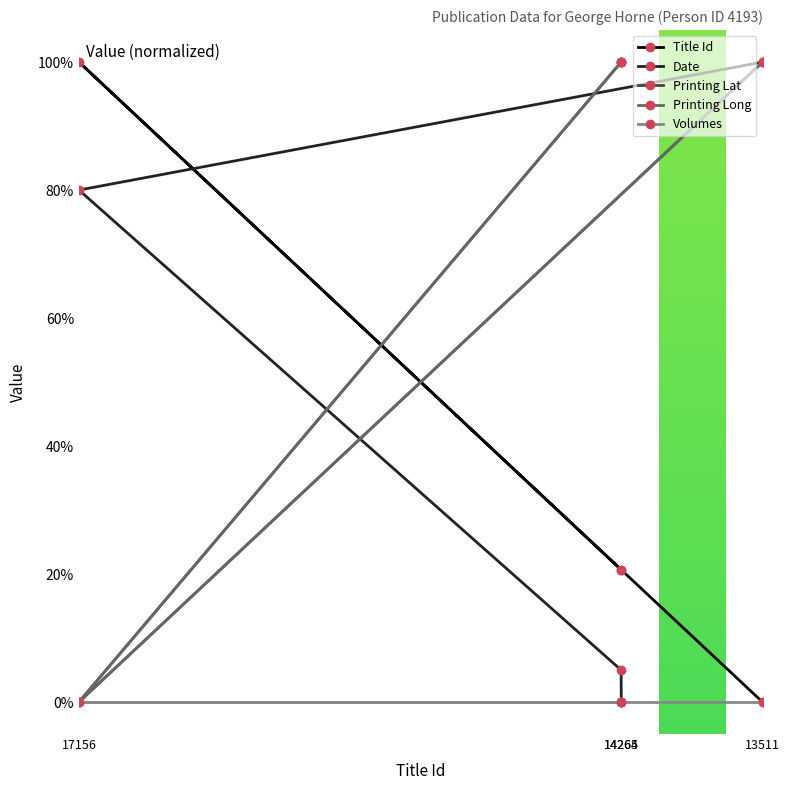

In Printing Long, how many points are lower than both neighbors (excluding endpoints)?

1